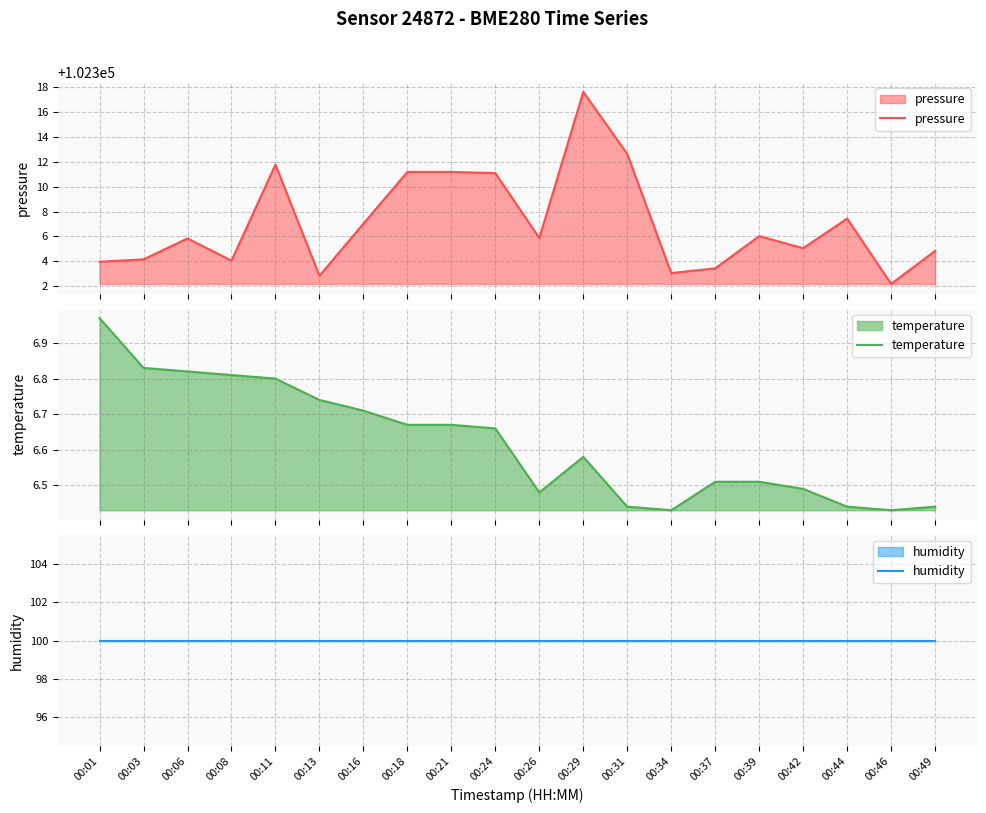

What is the difference between the maximum and second lowest values in the temperature series?

0.5